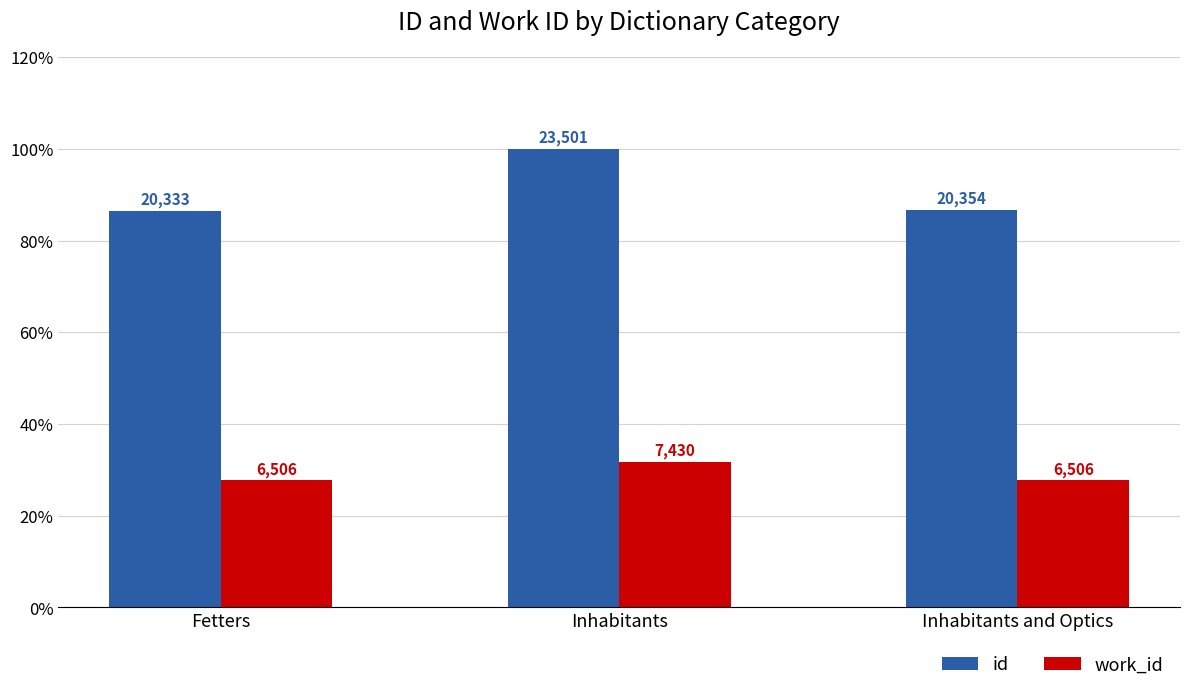

What is the approximate value of id at Fetters?

86.5